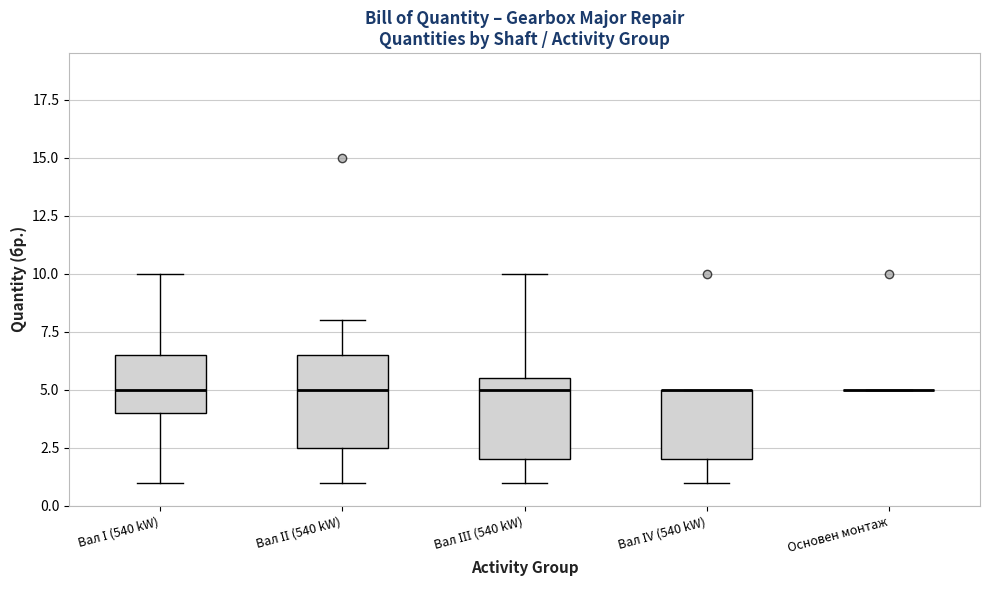

Reading left to right, read every box against the y-axis: the position of its median line, the range the box covers, and the ends of its whiskers. The values are not printed on the chart, so give them approximately, as read against the axis.

Вал І (540 kW): median 5.0, box 4.0 to 6.5, whiskers 1.0 to 10.0
Вал ІІ (540 kW): median 5.0, box 2.5 to 6.5, whiskers 1.0 to 8.0
Вал ІІІ (540 kW): median 5.0, box 2.0 to 5.5, whiskers 1.0 to 10.0
Вал ІV (540 kW): median 5.0 (drawn on the box's upper edge), box 2.0 to 5.0, whiskers 1.0 to 5.0
Основен монтаж: box collapsed to a line at 5.0, whiskers 5.0 to 5.0